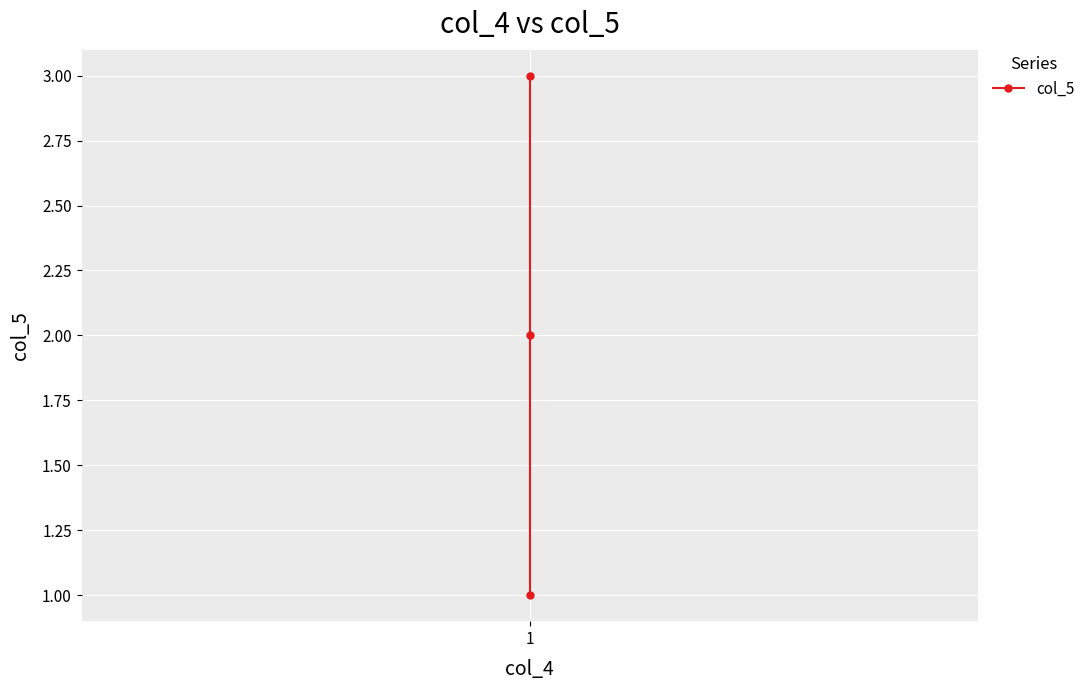

What is the difference between the values at 1 and 1?

1